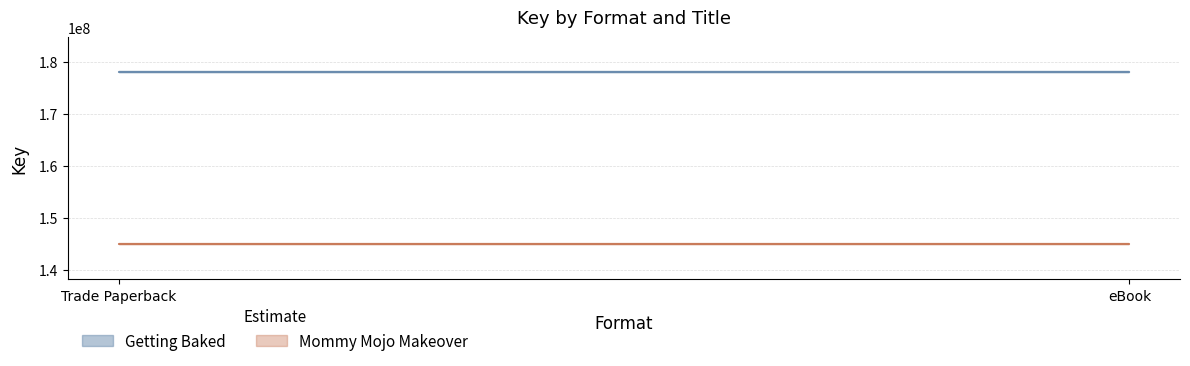

Rank the series by their average value, from highest to lowest.

Getting Baked, Mommy Mojo Makeover